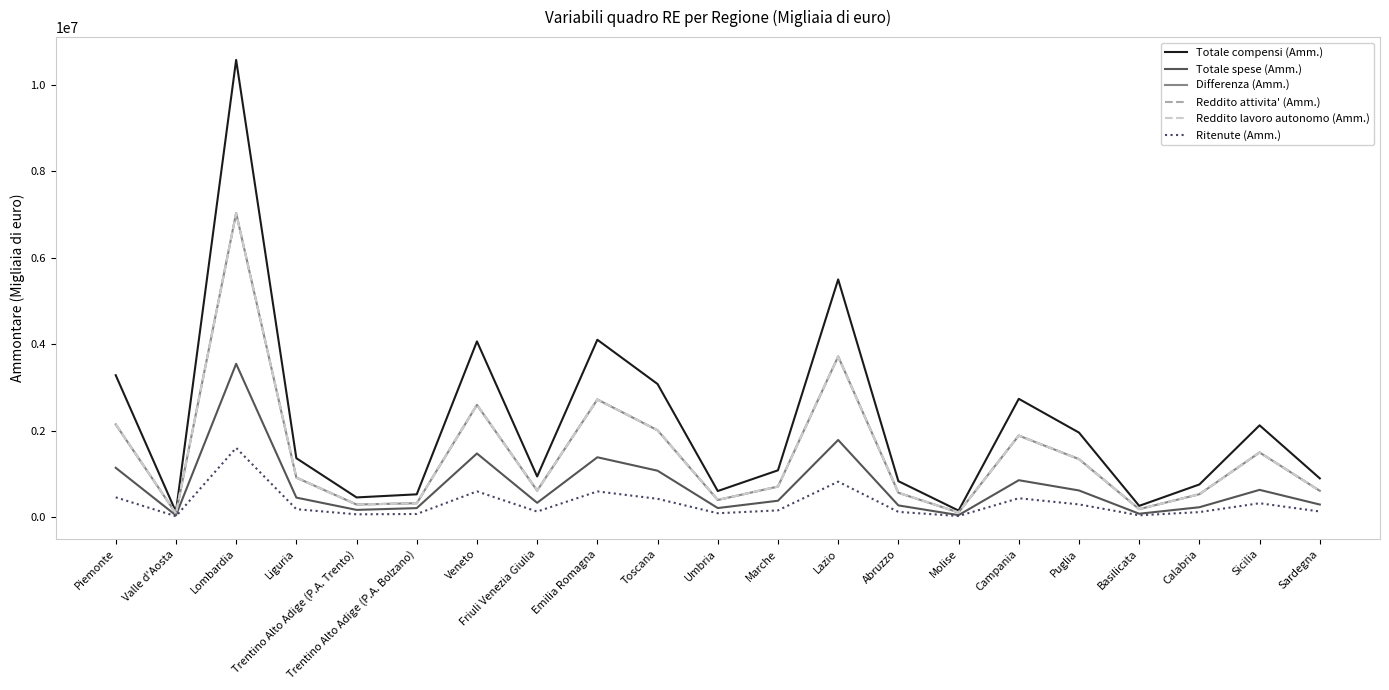

How many lines are shown in the chart?

6